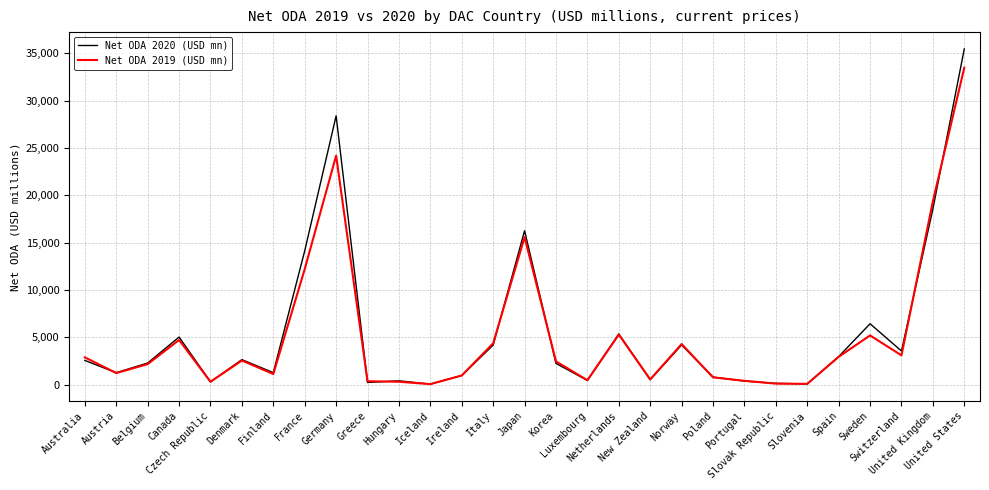

Which series has the largest range (max minus min)?

Net ODA 2020 (USD mn)